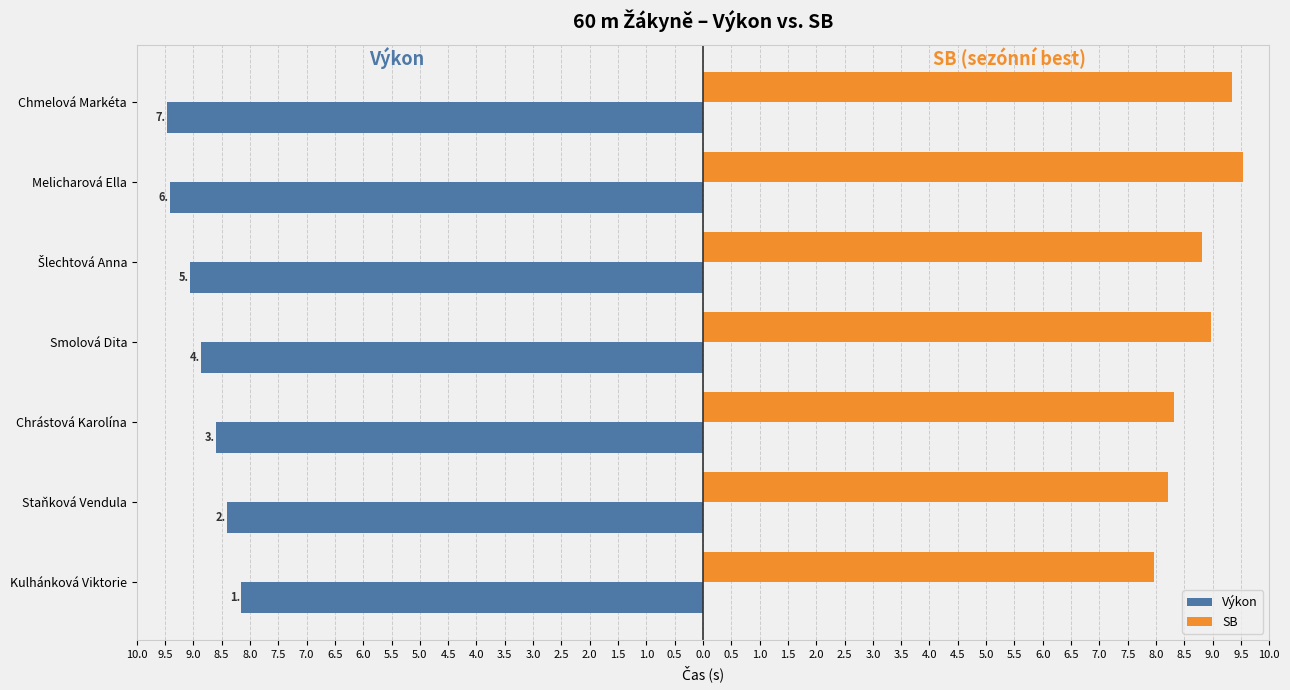

What are all the series names shown in the legend?

Výkon, SB